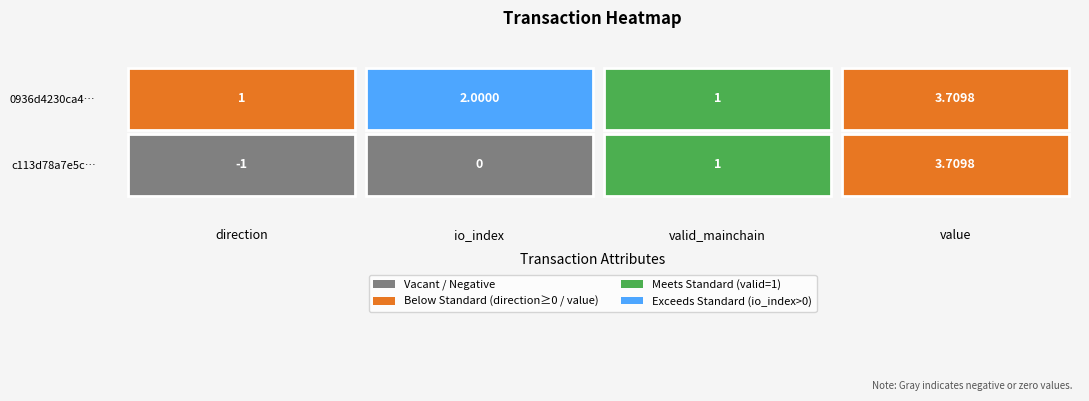

Is it true that 0936d4230ca419c173ef78a8fdc7975373849f6 equals 1.0 at direction?

True